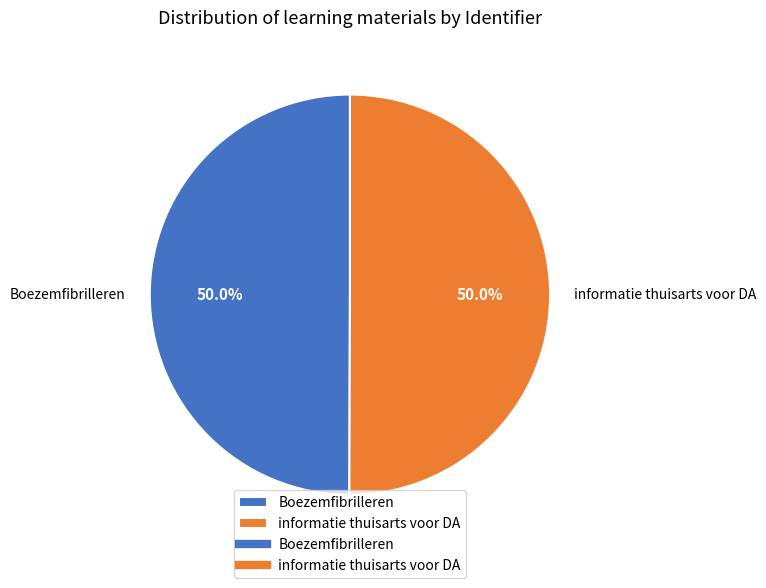

Is it true that informatie thuisarts voor DA is 50% of the pie?

True